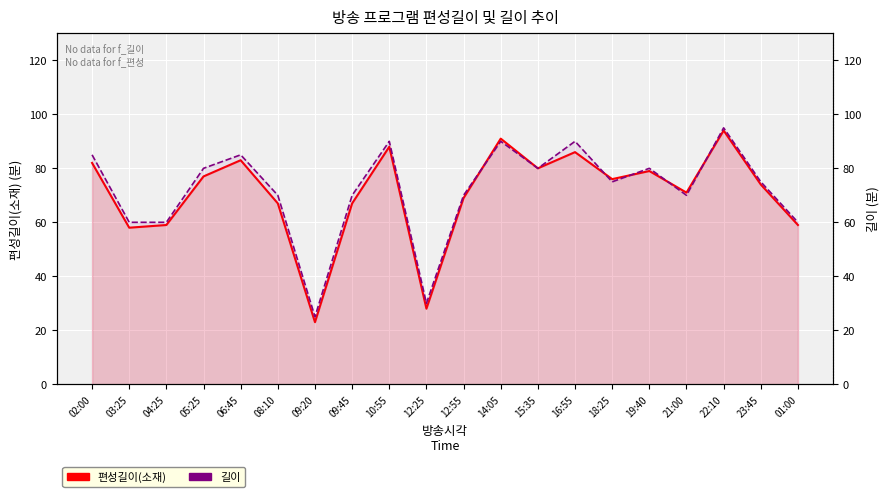

Which series has the largest total across all categories?

길이